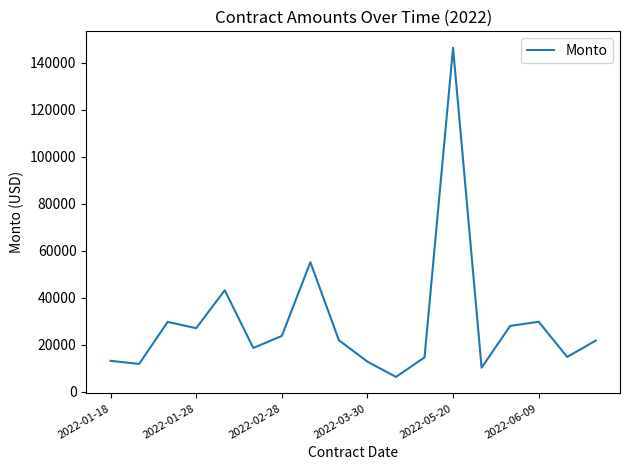

What is the difference between the maximum and minimum values?

140002.0